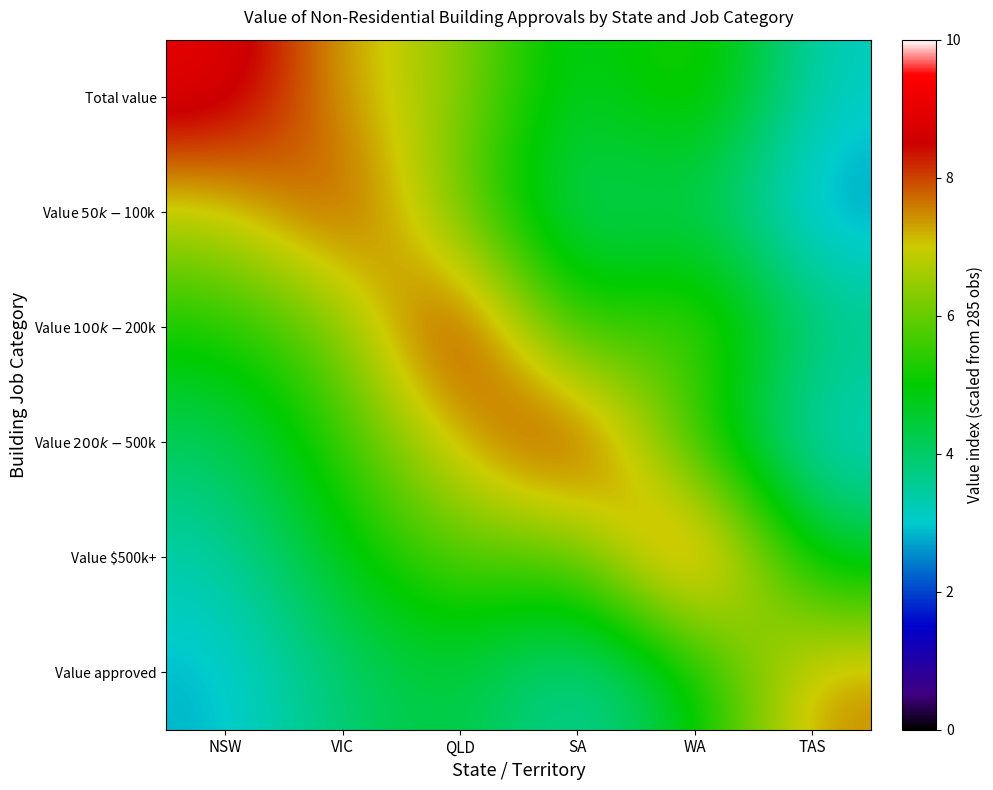

Rank the series at WA from lowest to highest value.

Value $50k-$100k, Value approved, Value $200k-$500k, Total value, Value $100k-$200k, Value $500k+